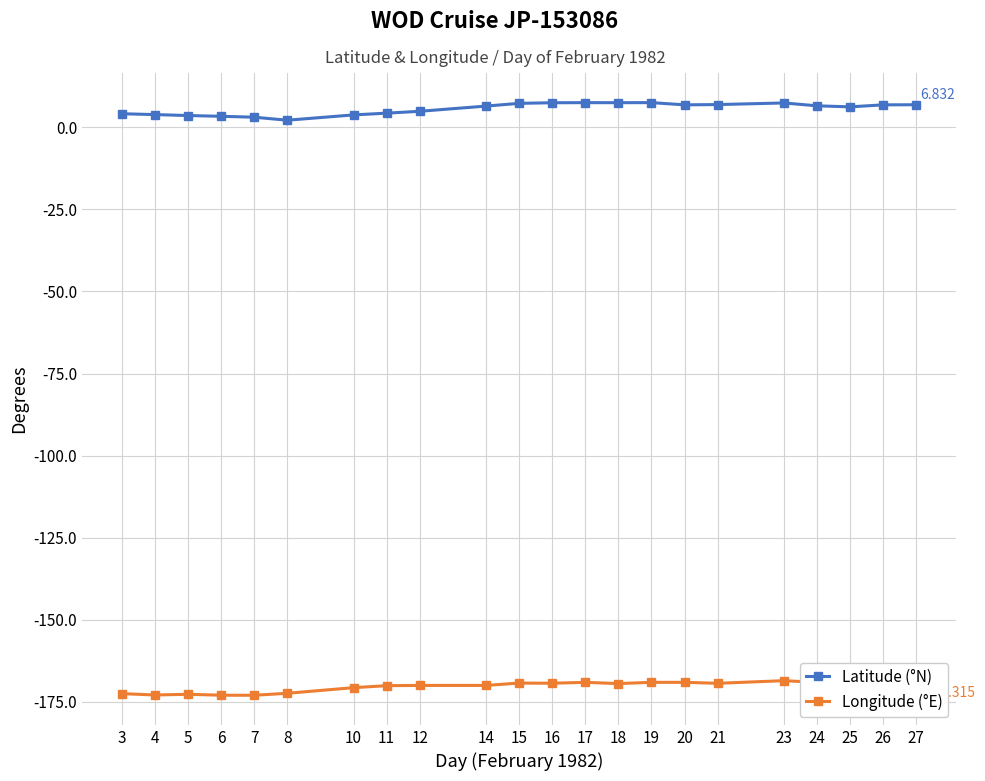

How many interior local valleys does the Longitude (°E) series have?

7